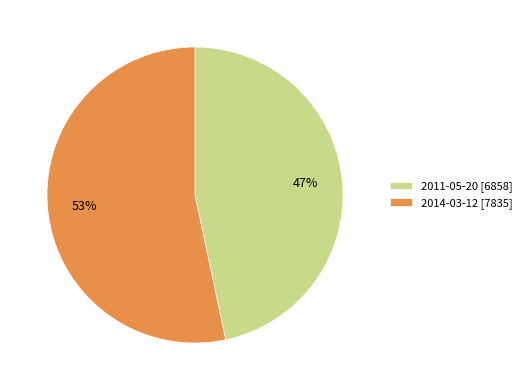

How many segments does this pie chart have?

2